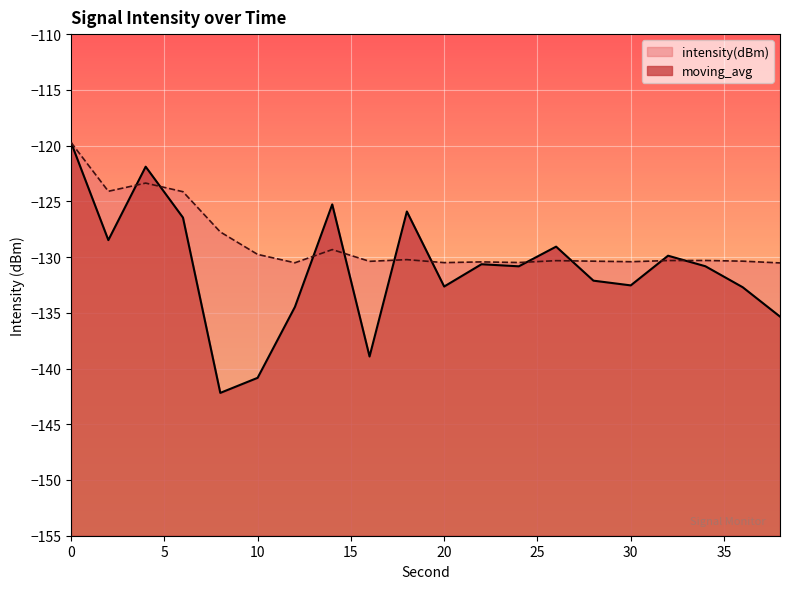

At which label does intensity(dBm) reach its minimum?

8